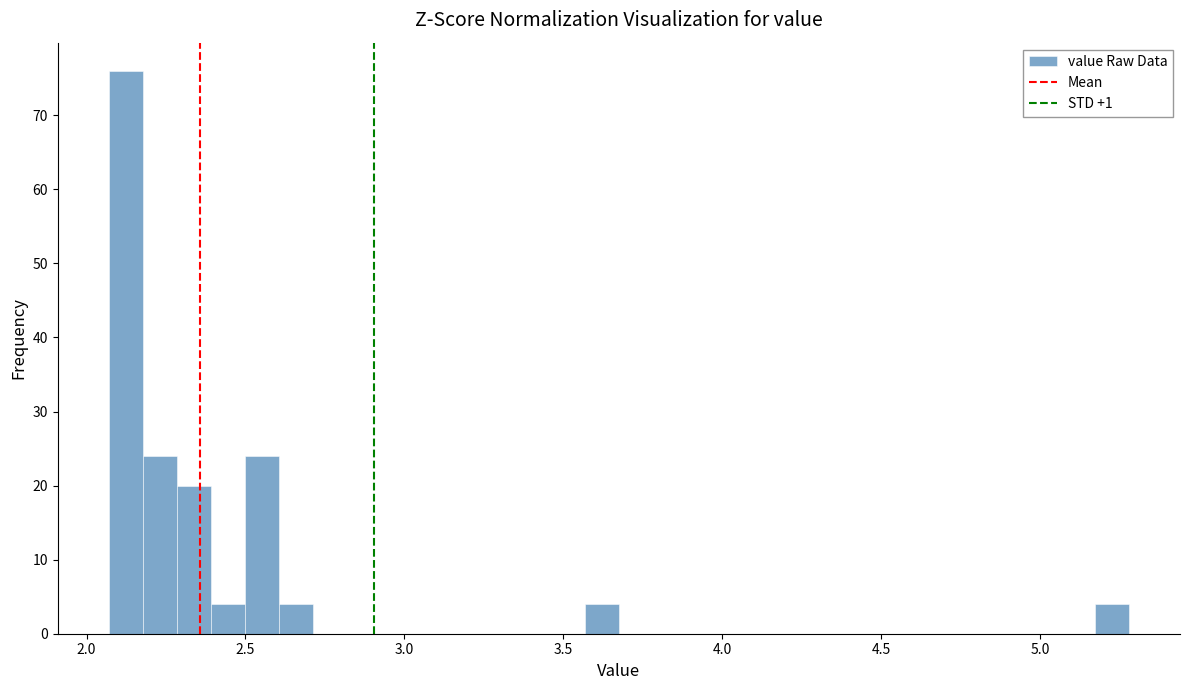

Read against the x-axis, roughly where is the centre of the tallest bar?

2.10